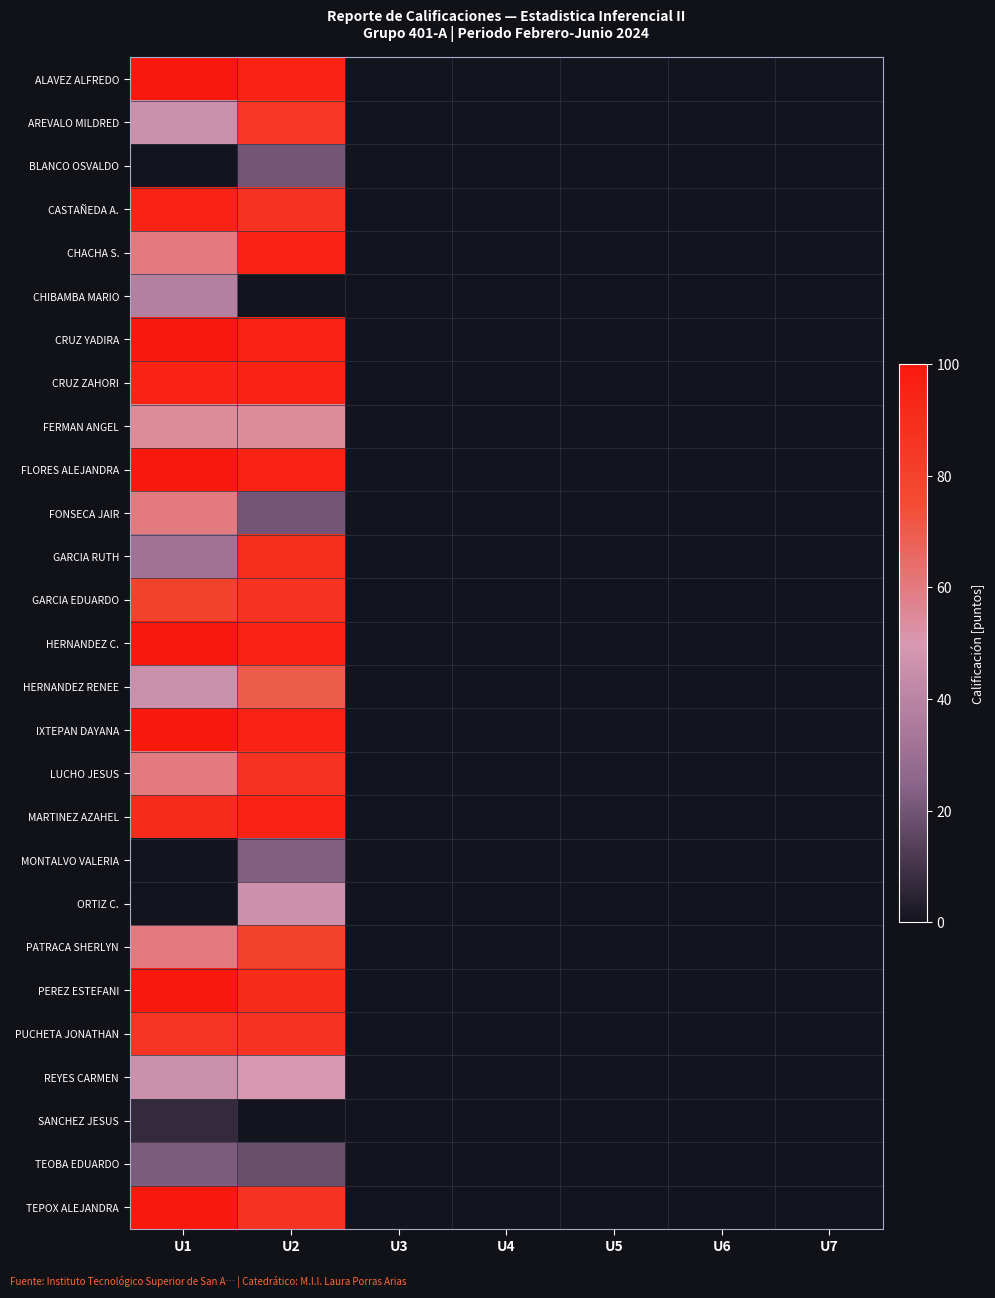

Reading left to right, what are all the values shown in this chart?

ALAVEZ ALFREDO: U1=100	U2=95	U3=0	U4=0	U5=0	U6=0	U7=0
AREVALO MILDRED: U1=45	U2=85	U3=0	U4=0	U5=0	U6=0	U7=0
BLANCO OSVALDO: U1=0	U2=20	U3=0	U4=0	U5=0	U6=0	U7=0
CASTAÑEDA A.: U1=95	U2=87	U3=0	U4=0	U5=0	U6=0	U7=0
CHACHA S.: U1=60	U2=95	U3=0	U4=0	U5=0	U6=0	U7=0
CHIBAMBA MARIO: U1=38	U2=0	U3=0	U4=0	U5=0	U6=0	U7=0
CRUZ YADIRA: U1=100	U2=95	U3=0	U4=0	U5=0	U6=0	U7=0
CRUZ ZAHORI: U1=95	U2=95	U3=0	U4=0	U5=0	U6=0	U7=0
FERMAN ANGEL: U1=55	U2=55	U3=0	U4=0	U5=0	U6=0	U7=0
FLORES ALEJANDRA: U1=100	U2=95	U3=0	U4=0	U5=0	U6=0	U7=0
FONSECA JAIR: U1=60	U2=20	U3=0	U4=0	U5=0	U6=0	U7=0
GARCIA RUTH: U1=32	U2=90	U3=0	U4=0	U5=0	U6=0	U7=0
GARCIA EDUARDO: U1=80	U2=87	U3=0	U4=0	U5=0	U6=0	U7=0
HERNANDEZ C.: U1=100	U2=95	U3=0	U4=0	U5=0	U6=0	U7=0
HERNANDEZ RENEE: U1=45	U2=70	U3=0	U4=0	U5=0	U6=0	U7=0
IXTEPAN DAYANA: U1=100	U2=95	U3=0	U4=0	U5=0	U6=0	U7=0
LUCHO JESUS: U1=60	U2=87	U3=0	U4=0	U5=0	U6=0	U7=0
MARTINEZ AZAHEL: U1=91	U2=95	U3=0	U4=0	U5=0	U6=0	U7=0
MONTALVO VALERIA: U1=0	U2=23	U3=0	U4=0	U5=0	U6=0	U7=0
ORTIZ C.: U1=0	U2=46	U3=0	U4=0	U5=0	U6=0	U7=0
PATRACA SHERLYN: U1=60	U2=80	U3=0	U4=0	U5=0	U6=0	U7=0
PEREZ ESTEFANI: U1=100	U2=91	U3=0	U4=0	U5=0	U6=0	U7=0
PUCHETA JONATHAN: U1=86	U2=87	U3=0	U4=0	U5=0	U6=0	U7=0
REYES CARMEN: U1=45	U2=50	U3=0	U4=0	U5=0	U6=0	U7=0
SANCHEZ JESUS: U1=7	U2=0	U3=0	U4=0	U5=0	U6=0	U7=0
TEOBA EDUARDO: U1=22	U2=18	U3=0	U4=0	U5=0	U6=0	U7=0
TEPOX ALEJANDRA: U1=100	U2=87	U3=0	U4=0	U5=0	U6=0	U7=0